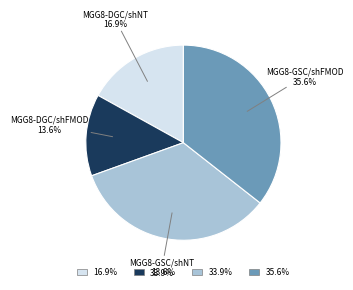

How many slices are in this pie chart?

4